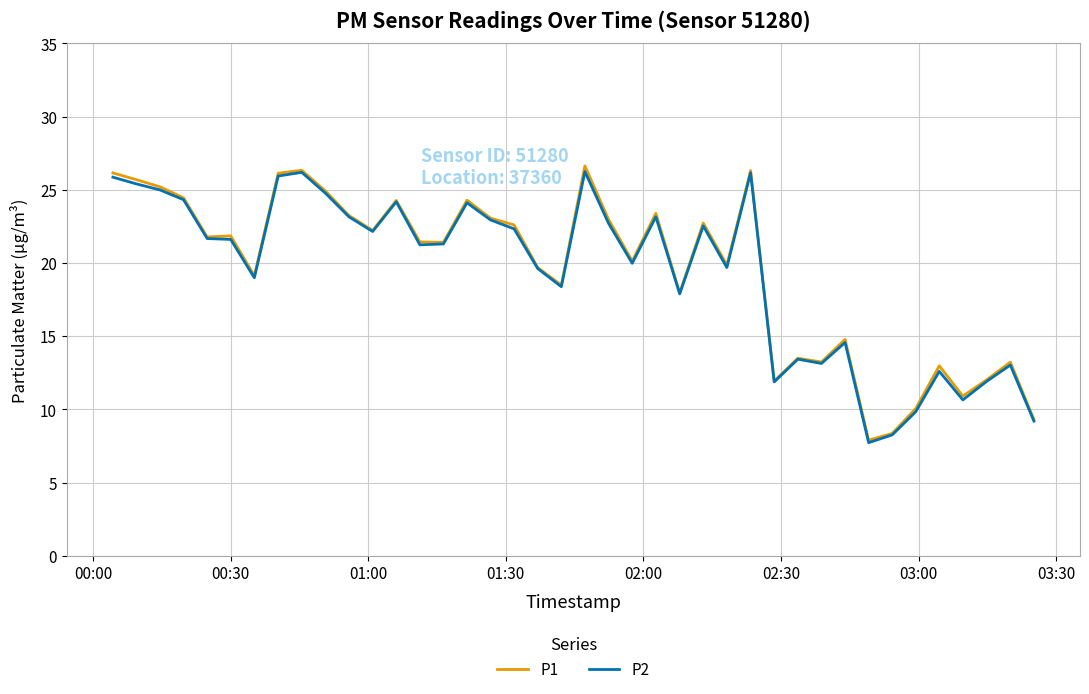

What is the minimum value for P2?

7.7